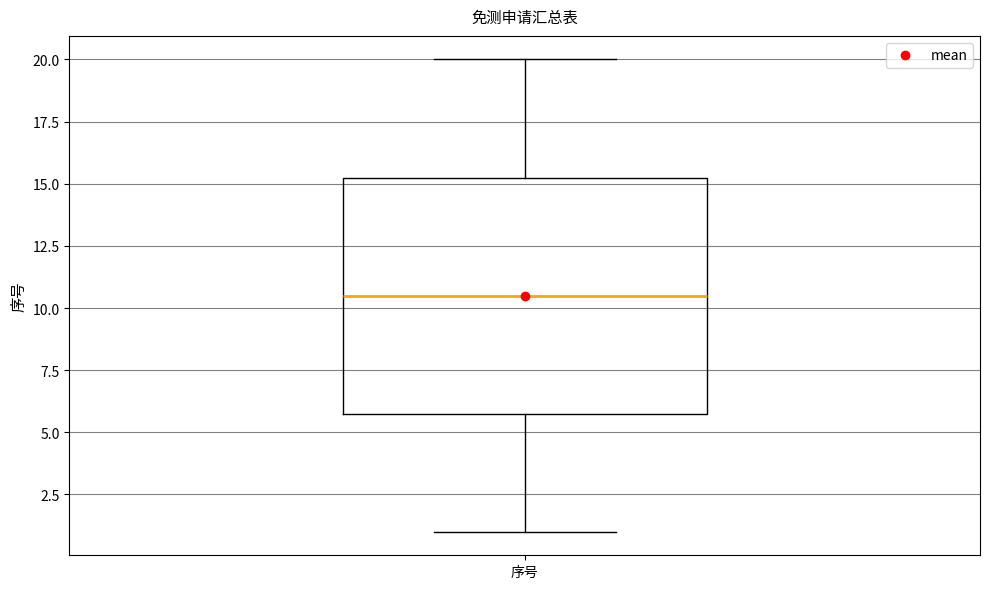

Where does the upper whisker of the box for 序号 end on the y-axis? The values are not printed on the chart, so give them approximately, as read against the axis.

20.0